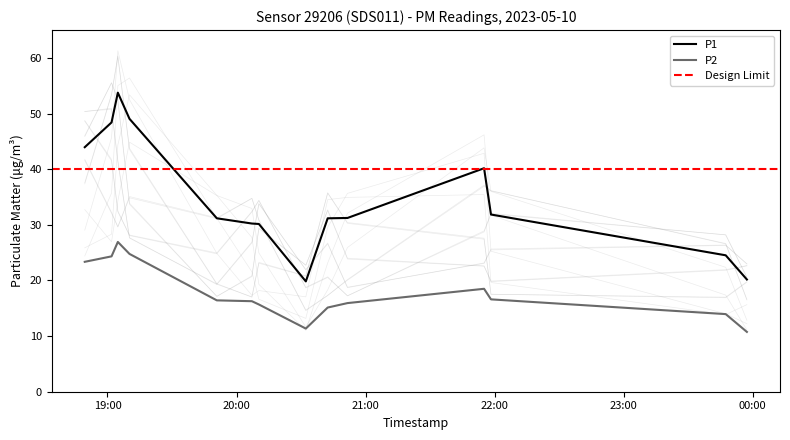

What position from the left is 2023-05-10T19:01:53?

2